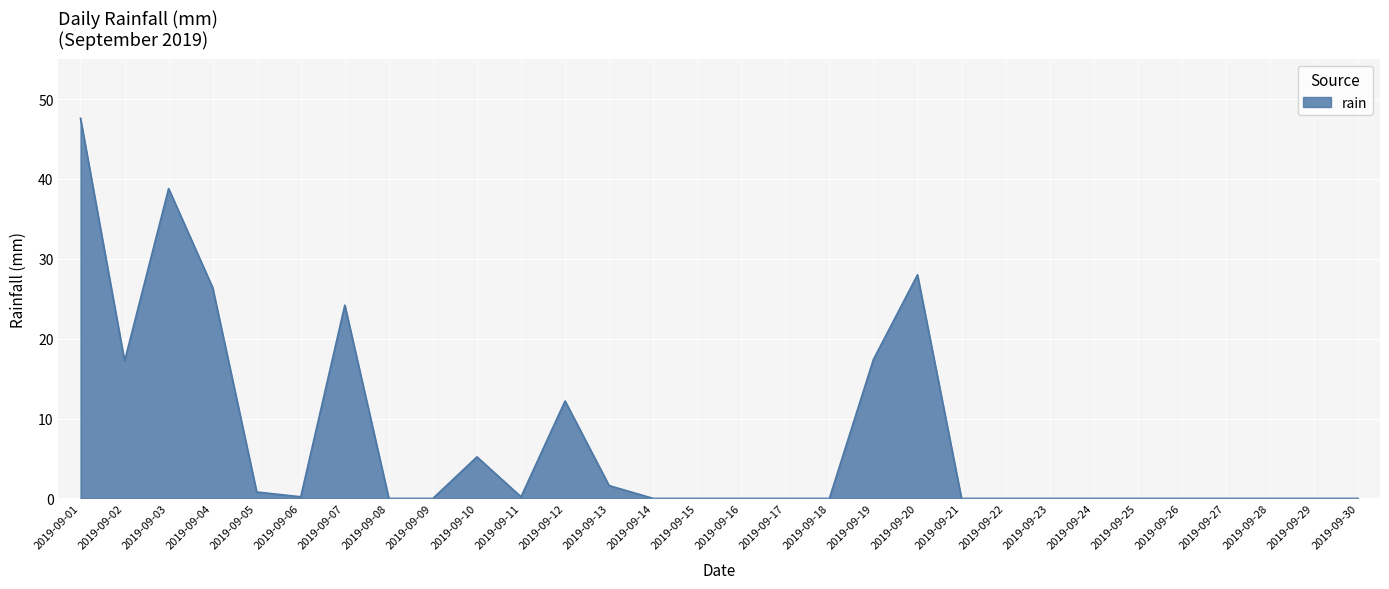

Which has a higher value, 2019-09-25 or 2019-09-19?

2019-09-19